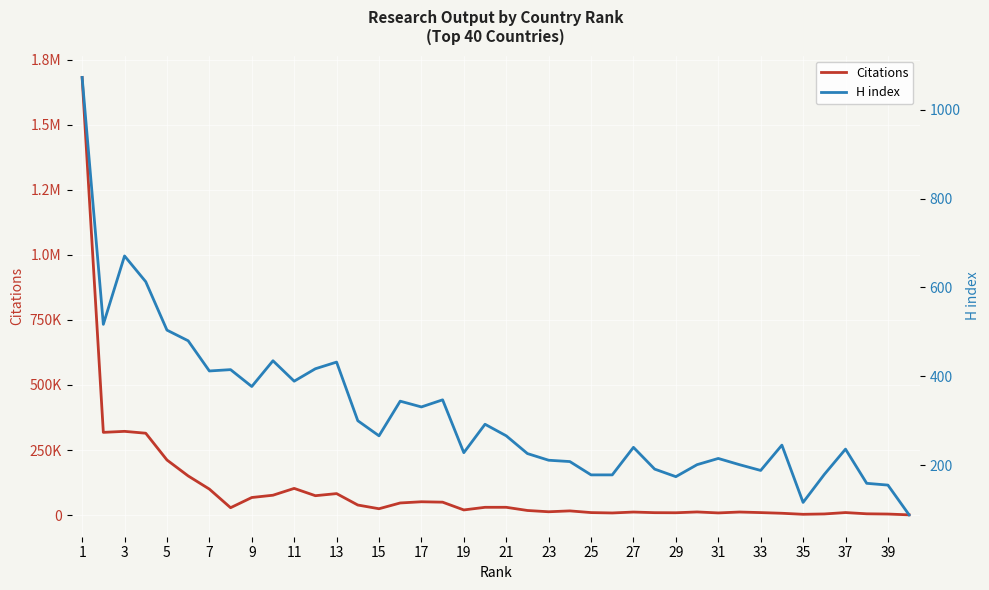

True or false: Citations and H index cross at least once.

False